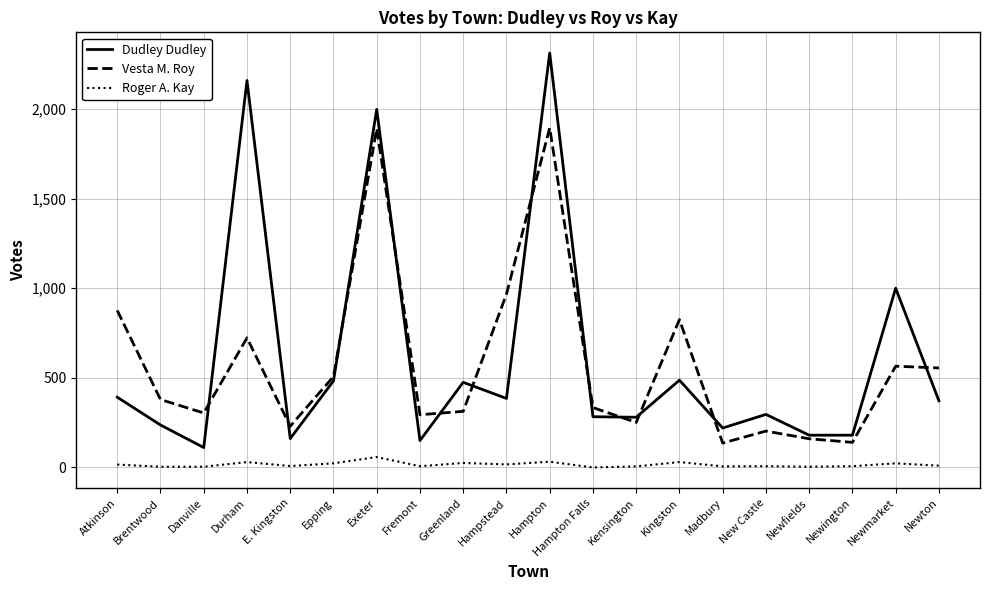

At which label is Dudley Dudley closest to 1211?

Newmarket